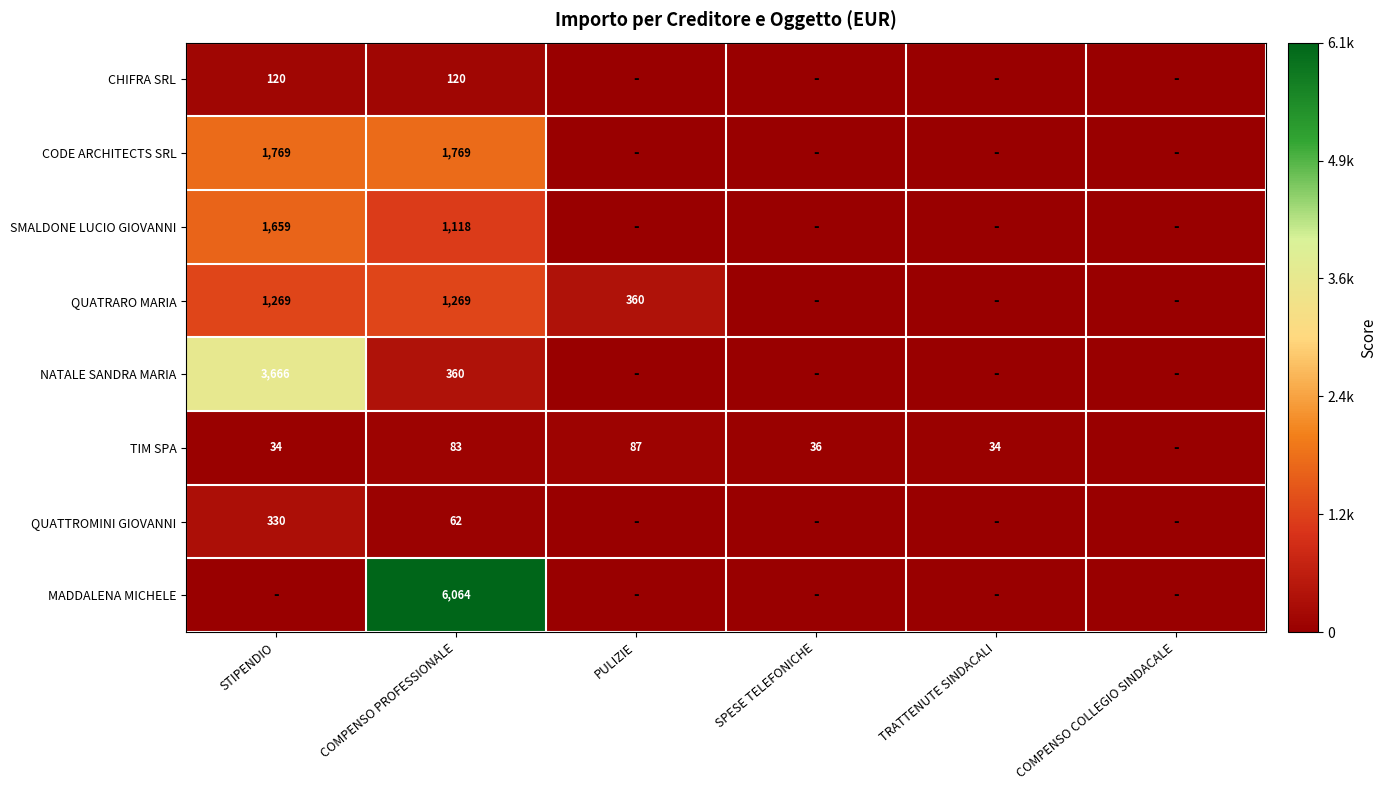

Is it true that CODE ARCHITECTS SRL equals 397 at COMPENSO PROFESSIONALE?

False